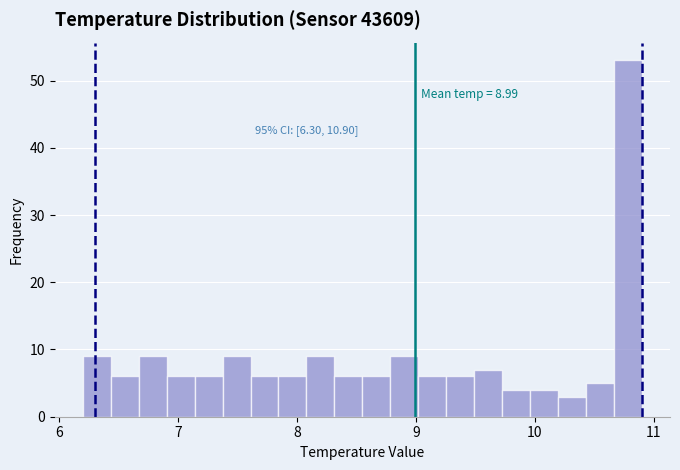

Around what value on the x-axis is the tallest bar? Give the approximate position of its centre, as read against the axis.

10.8